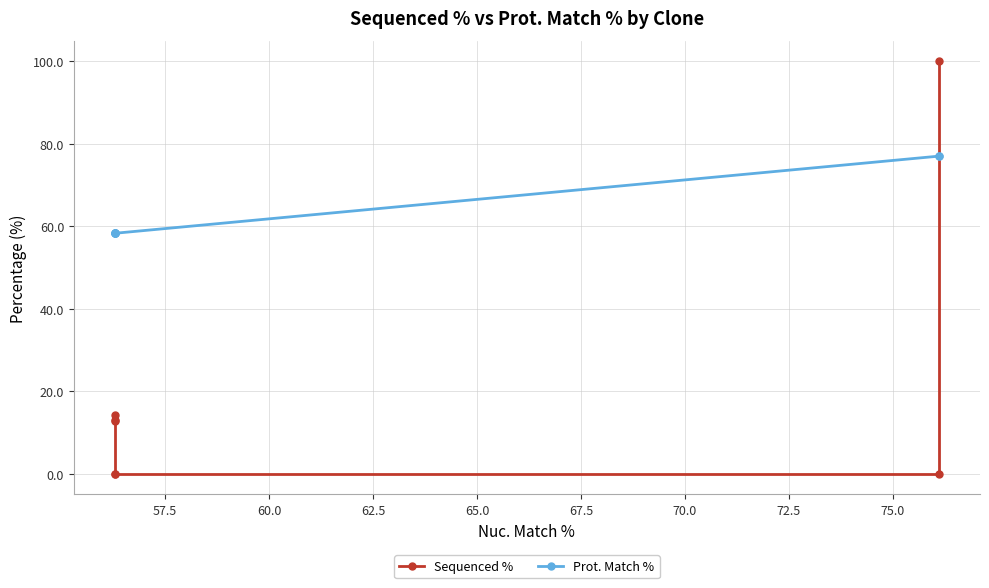

Reading left to right, extract all data points from this chart.

Sequenced %: 100.0	0.0	0.0	0.0	14.3	13.0	12.7
Prot. Match %: 77.0	77.0	58.3	58.3	58.3	58.3	58.3